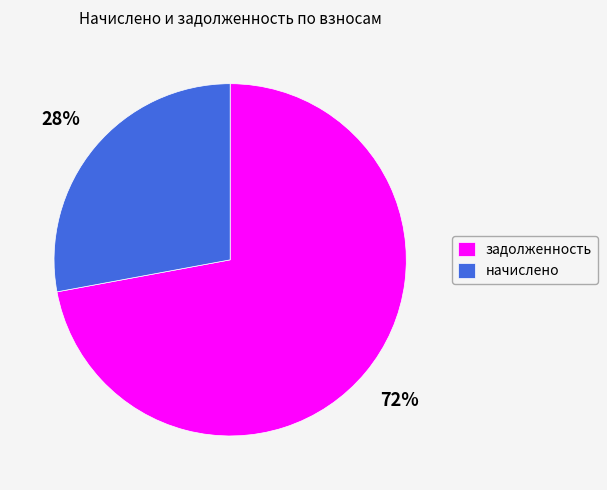

Do начислено and задолженность together represent more than half of the pie?

Yes